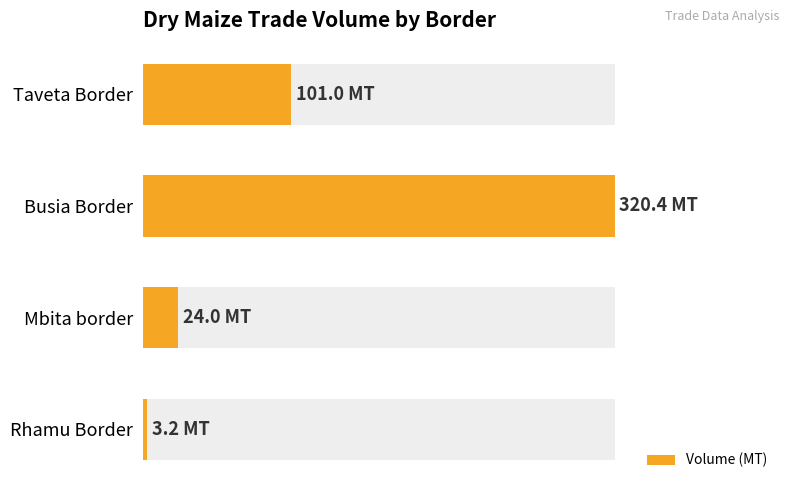

How many categories are shown in the chart?

4